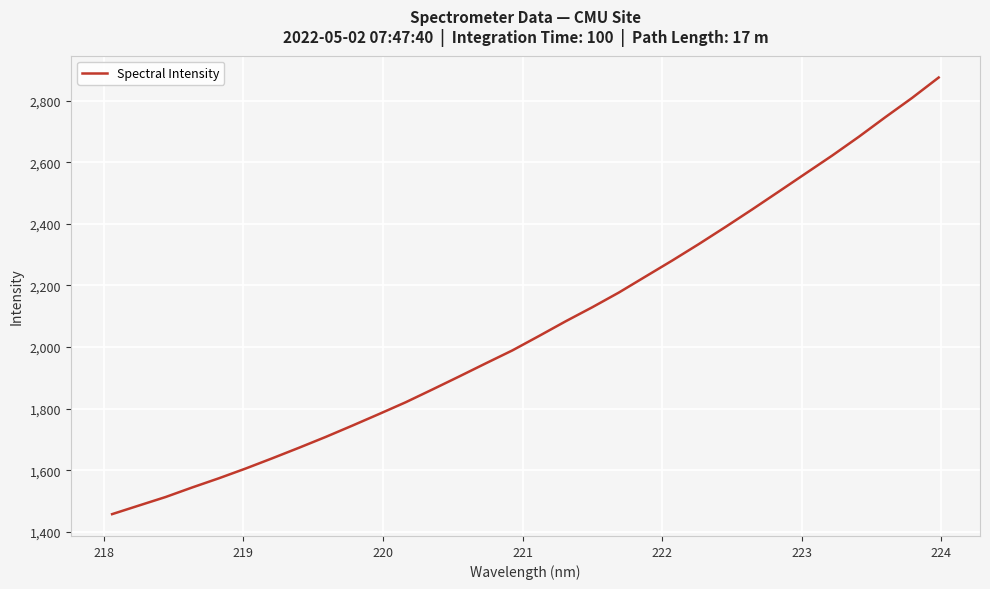

What is the minimum value shown in the chart?

1457.2